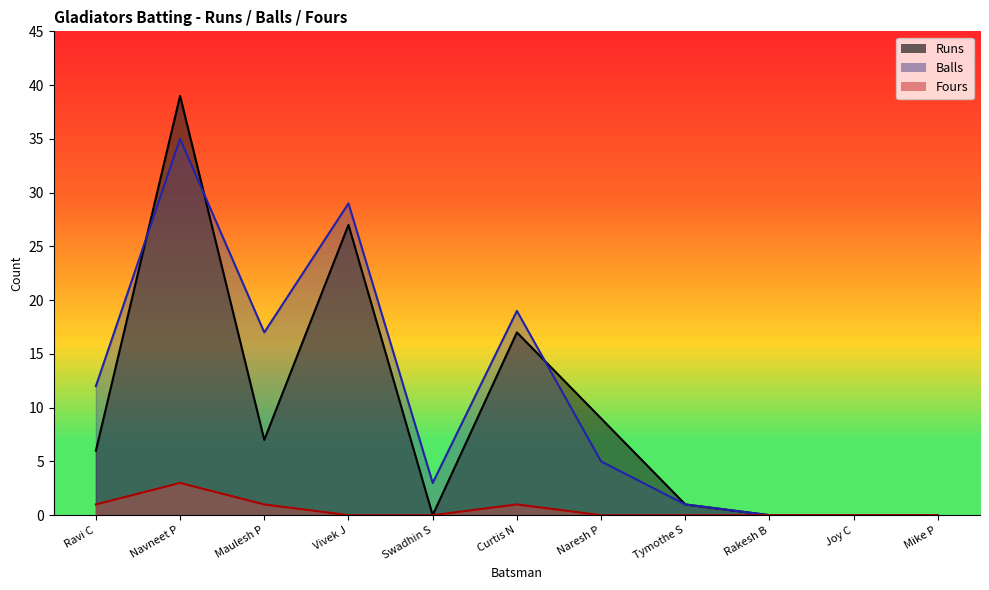

How many lines are shown in the chart?

3